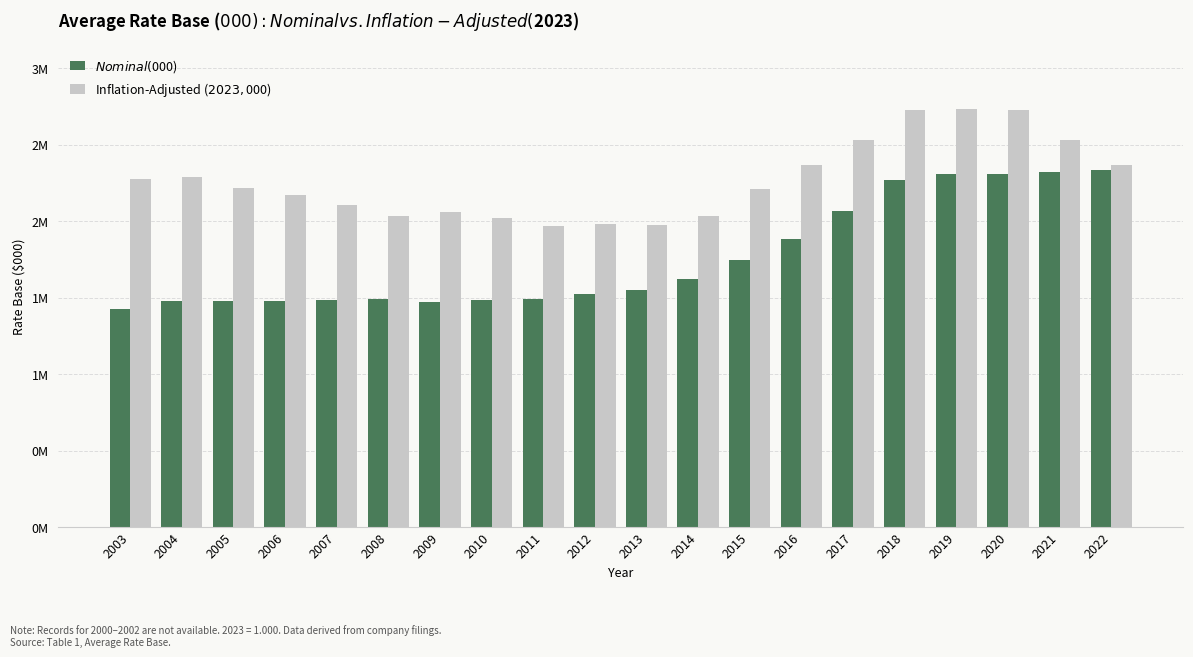

True or false: Inflation-Adjusted ($2023, $000) has a value of 3836799.8 at 2005.

False